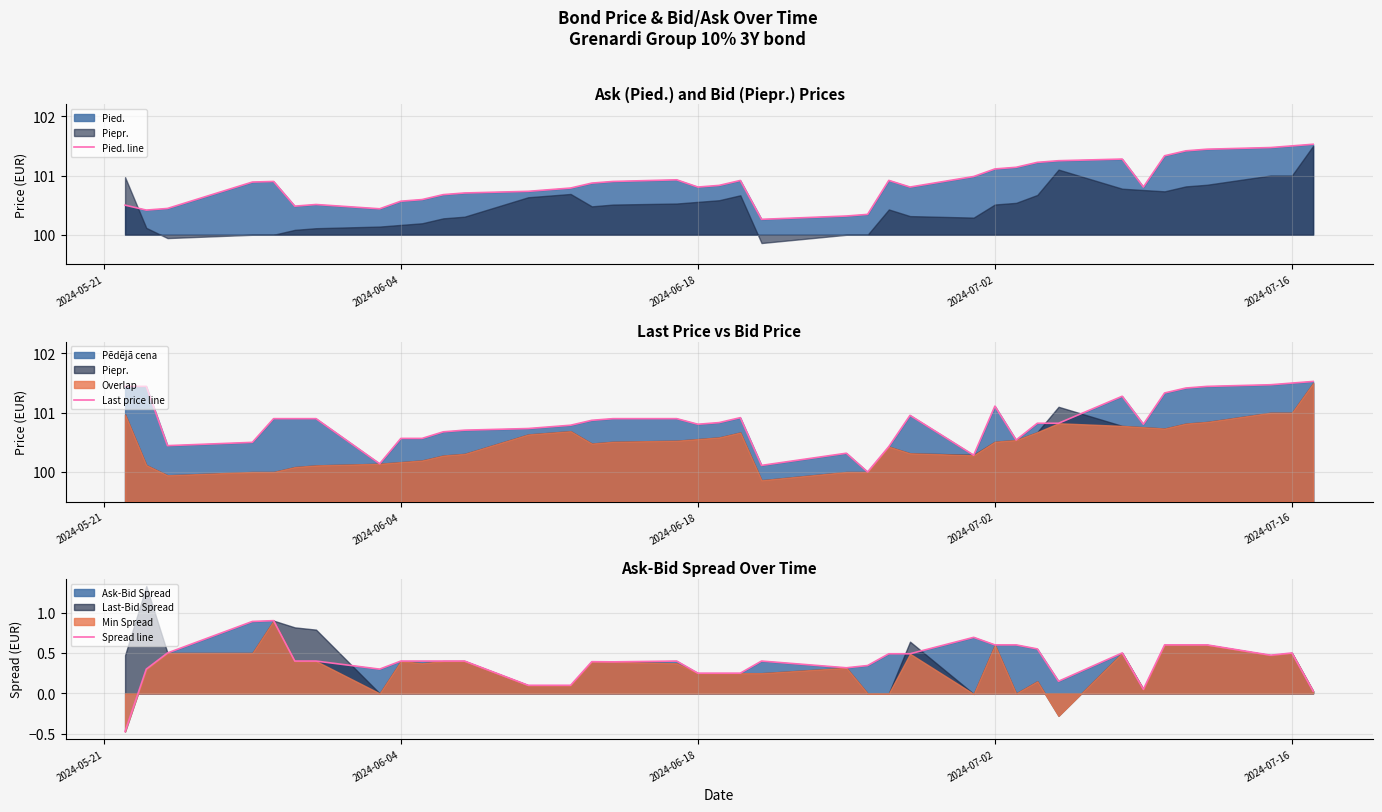

What is the maximum value for Spread line?

0.9